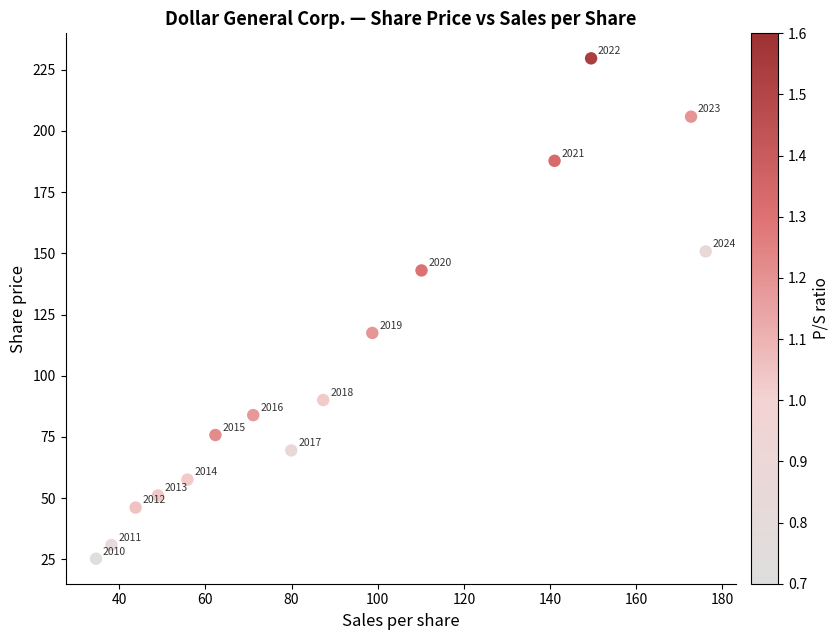

What is the range of Y values (max minus min)?

204.4